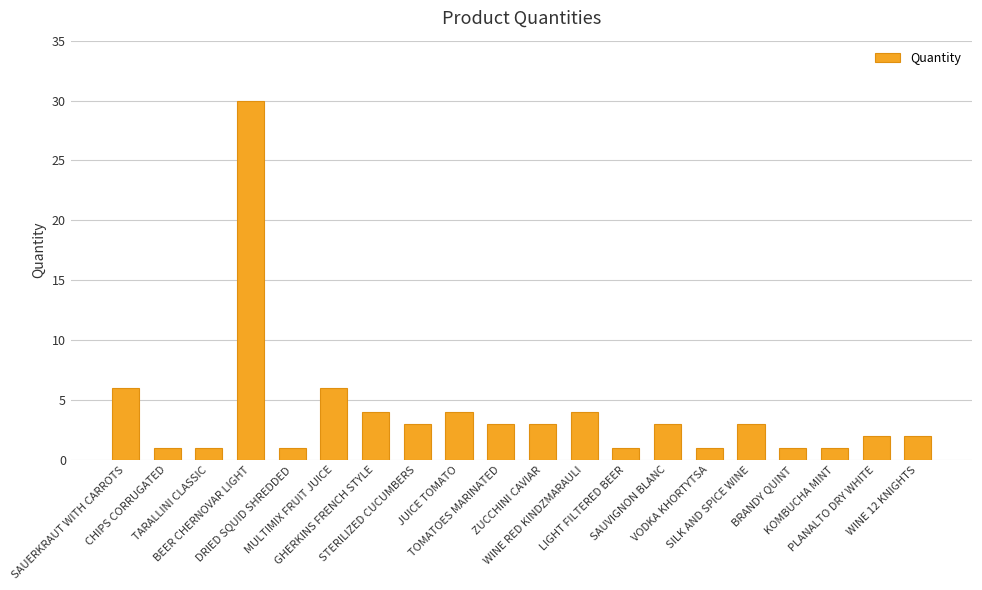

What is the difference between the second highest and minimum values?

5